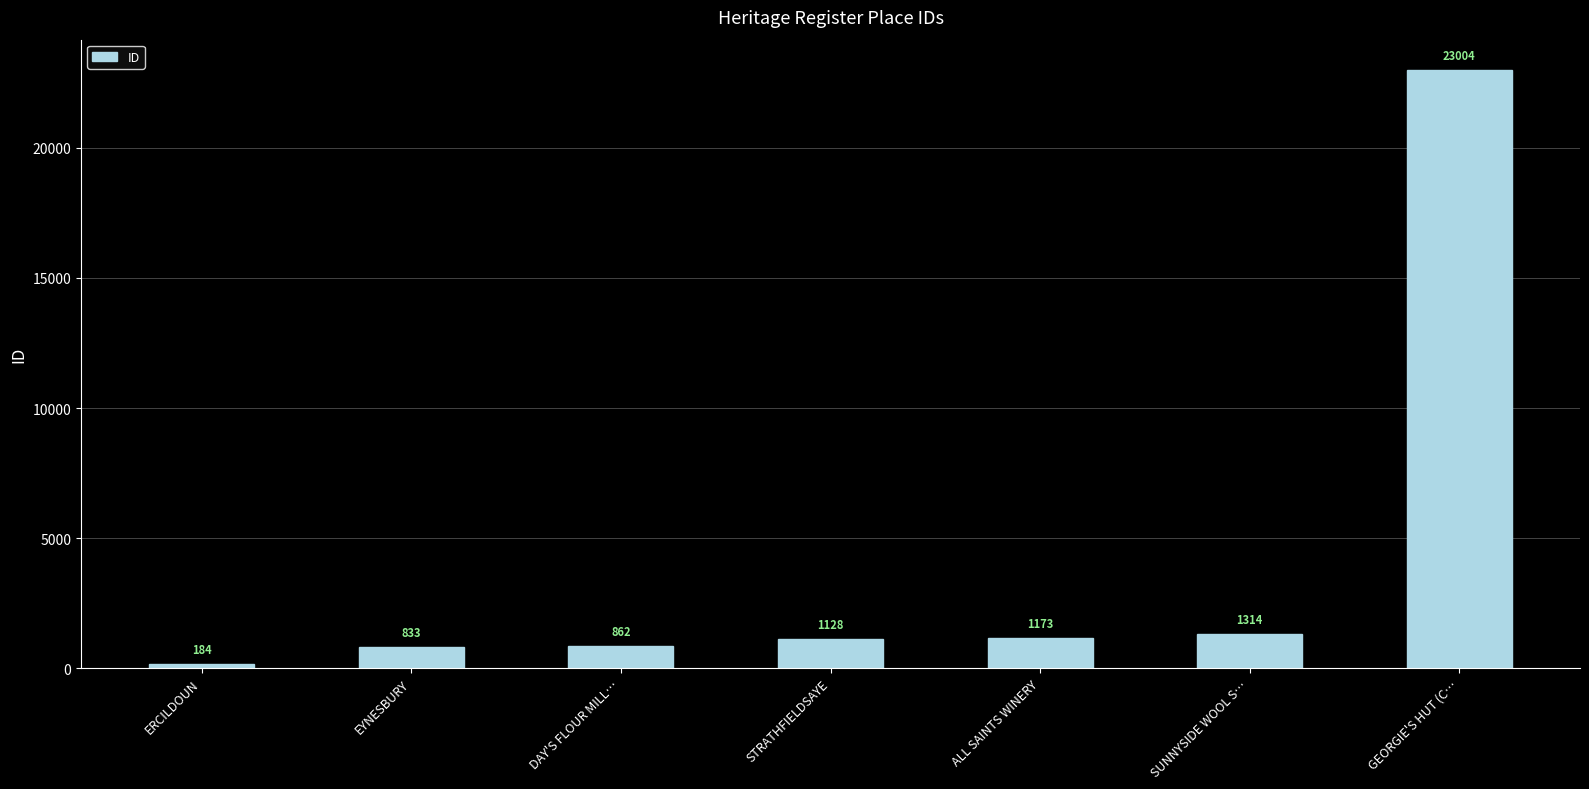

List the labels in order of value, largest first.

GEORGIE'S HUT (C…, SUNNYSIDE WOOL S…, ALL SAINTS WINERY, STRATHFIELDSAYE, DAY'S FLOUR MILL…, EYNESBURY, ERCILDOUN